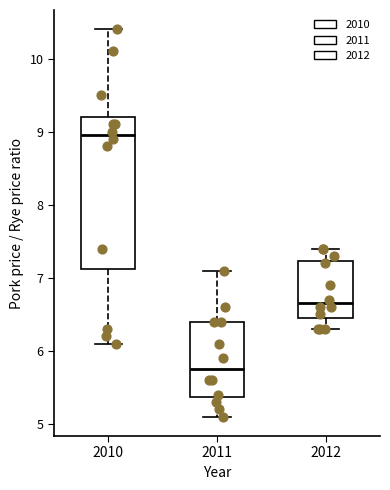

Which box has the lowest median line?

2011